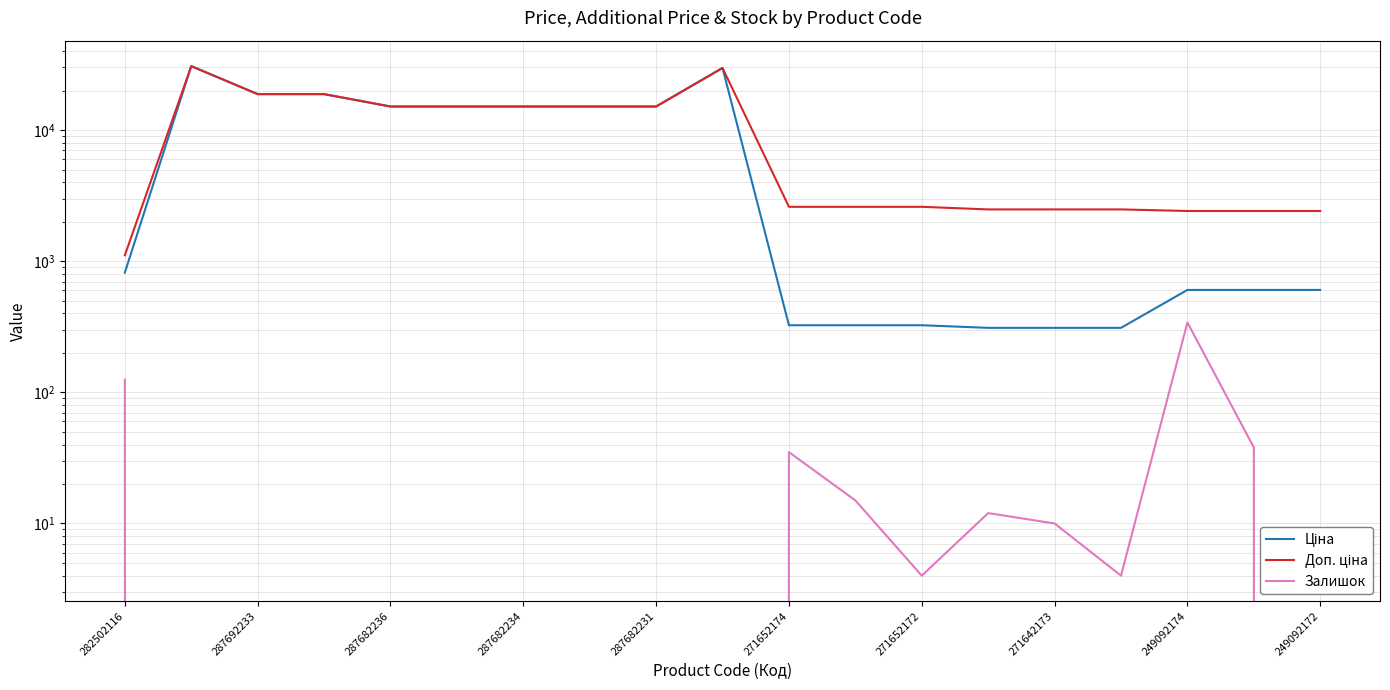

The value of Ціна at 249092174 is 603.7. True or false?

True